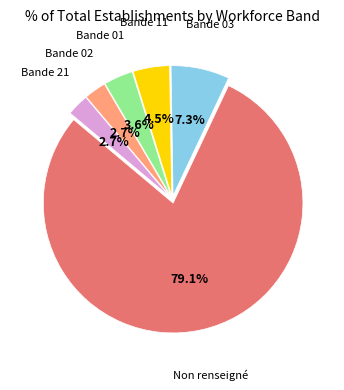

To the nearest percent, what is the difference between the largest and smallest slice percentages?

76%